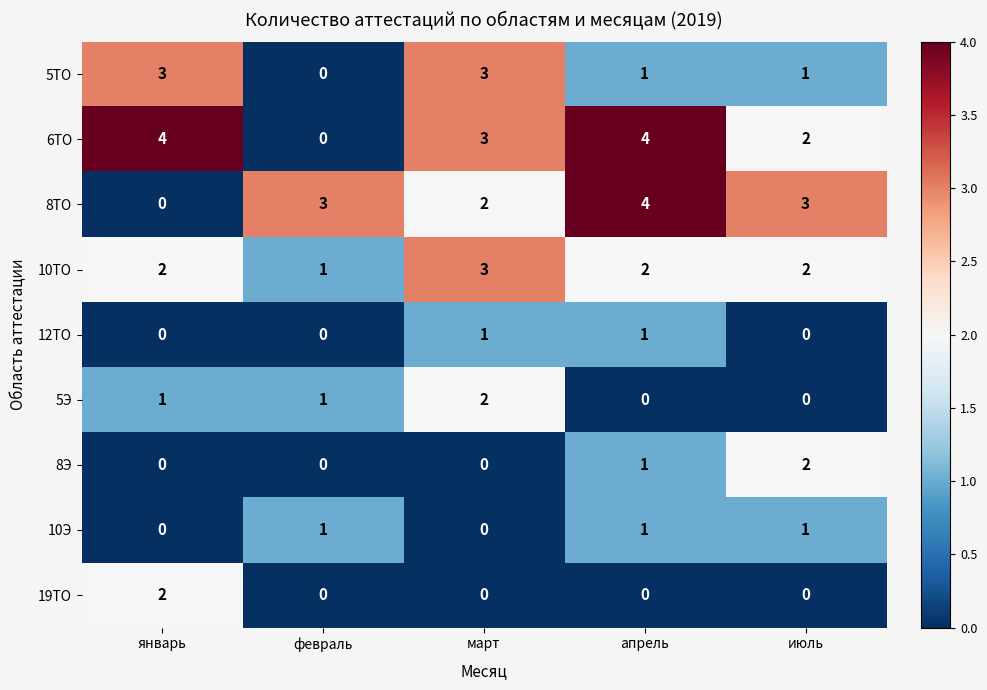

The value of 5Э at март is 2. True or false?

True